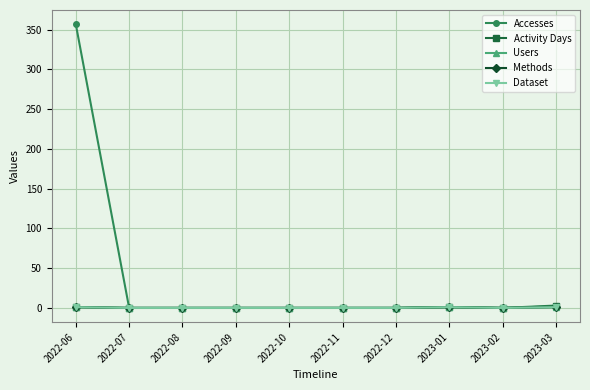

Is this an area chart (filled region under the line)?

No